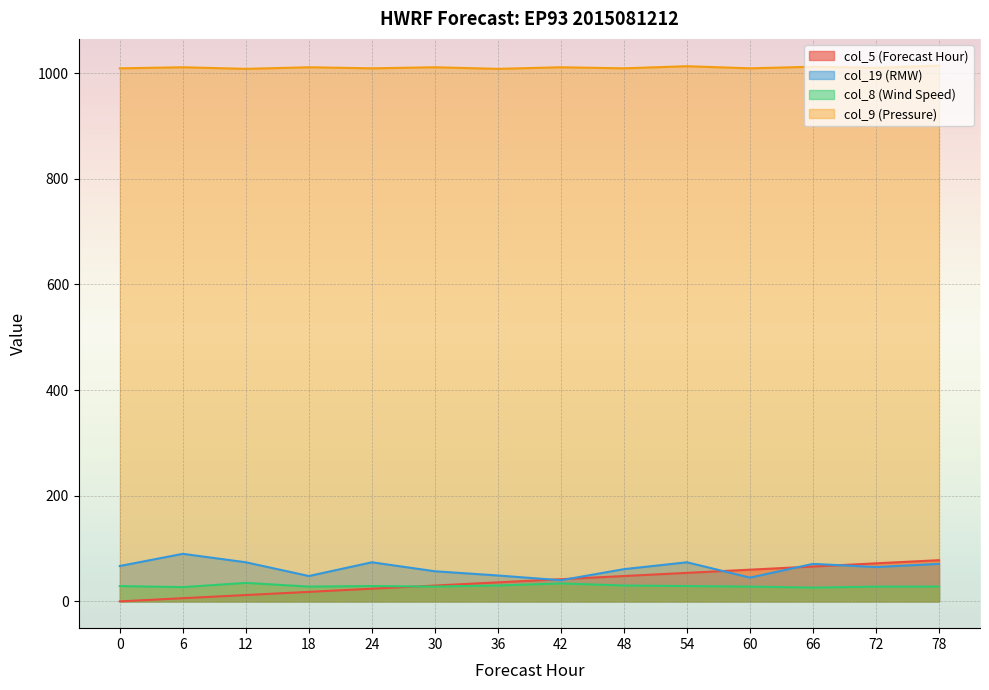

In col_19 (RMW), how many points are lower than both neighbors (excluding endpoints)?

4